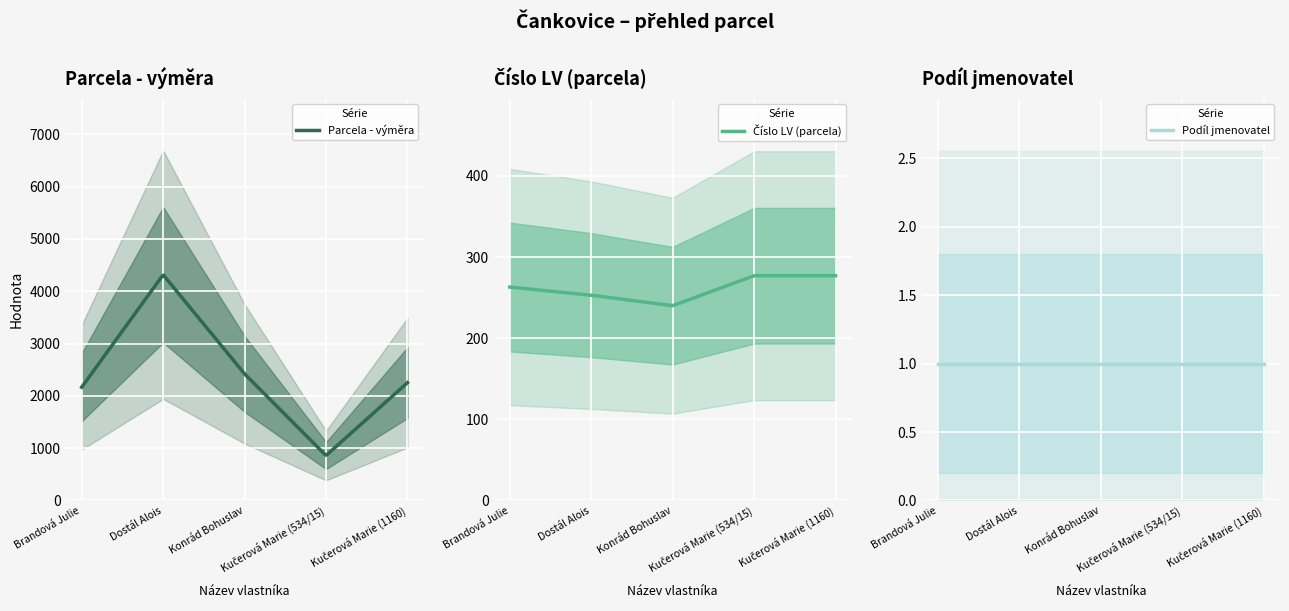

True or false: Číslo LV (parcela) and Podíl jmenovatel cross at least once.

False